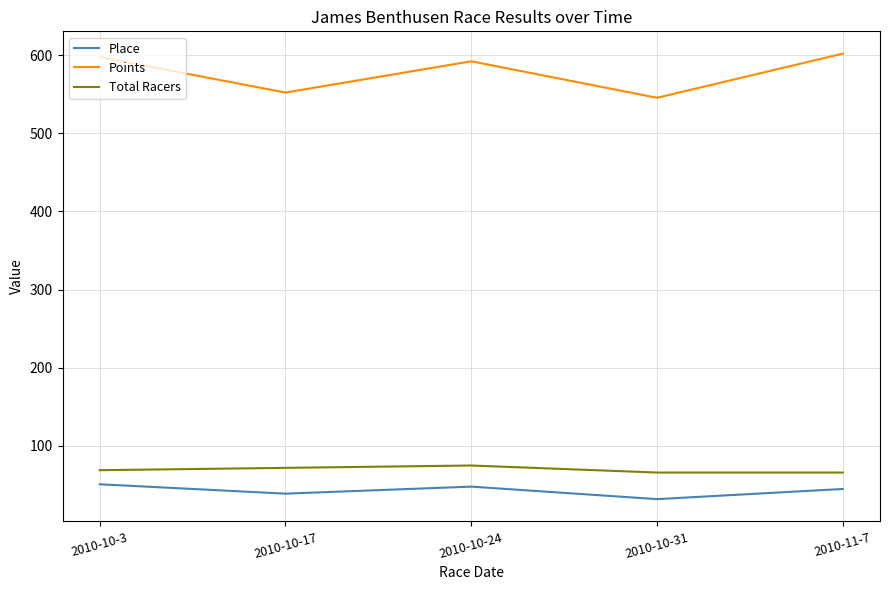

In Points, how many points are lower than both neighbors (excluding endpoints)?

2